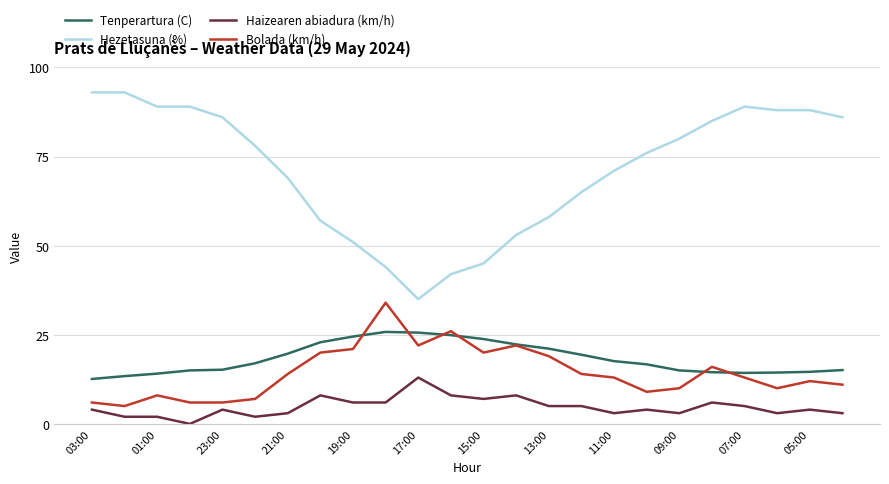

What is the maximum value shown in the chart?

93.0